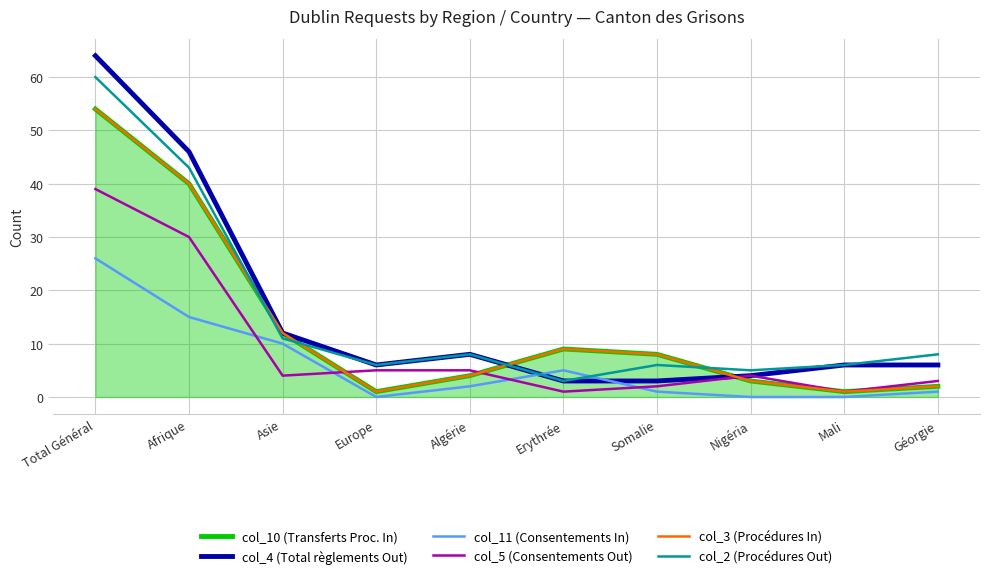

Which has a higher value, Afrique or Total Général?

Total Général